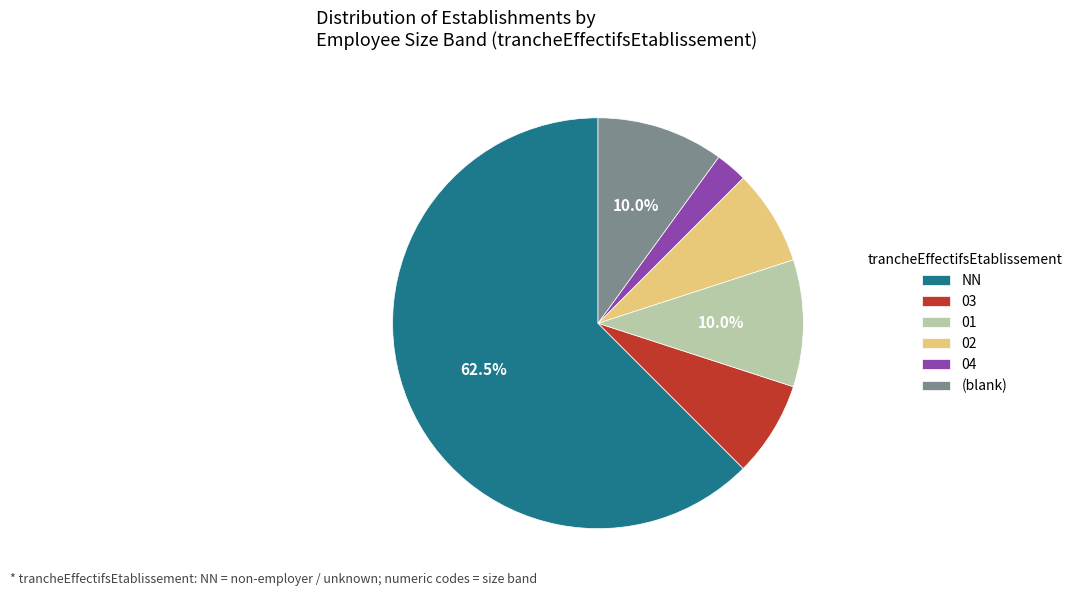

Is there a majority slice in this chart?

Yes